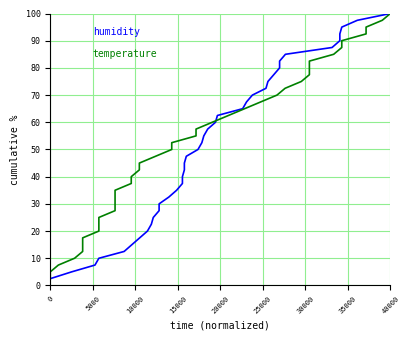

Is the value of temperature at 22 greater than the value of humidity at 39?

No